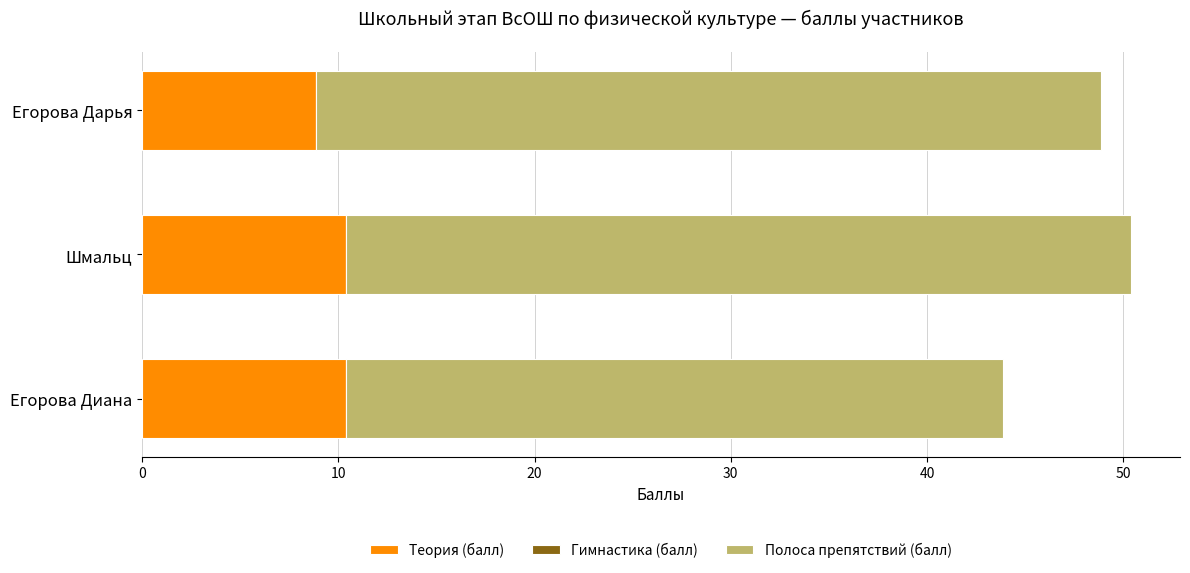

What is the sum of all Теория (балл) values?

29.6